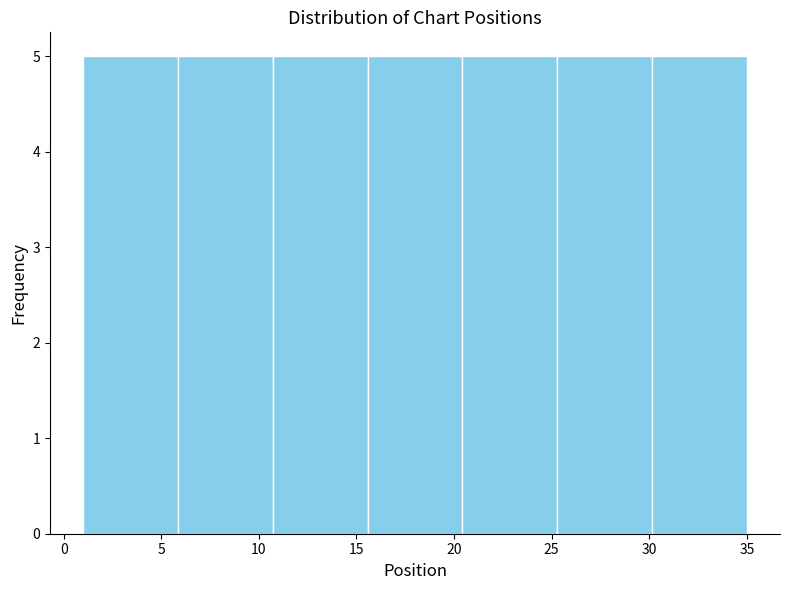

What is the height of the bar covering 1.0 to 6.0 on the x-axis? Neither the bar edges nor the heights are printed on the chart, so give them approximately, as read against the axes.

5